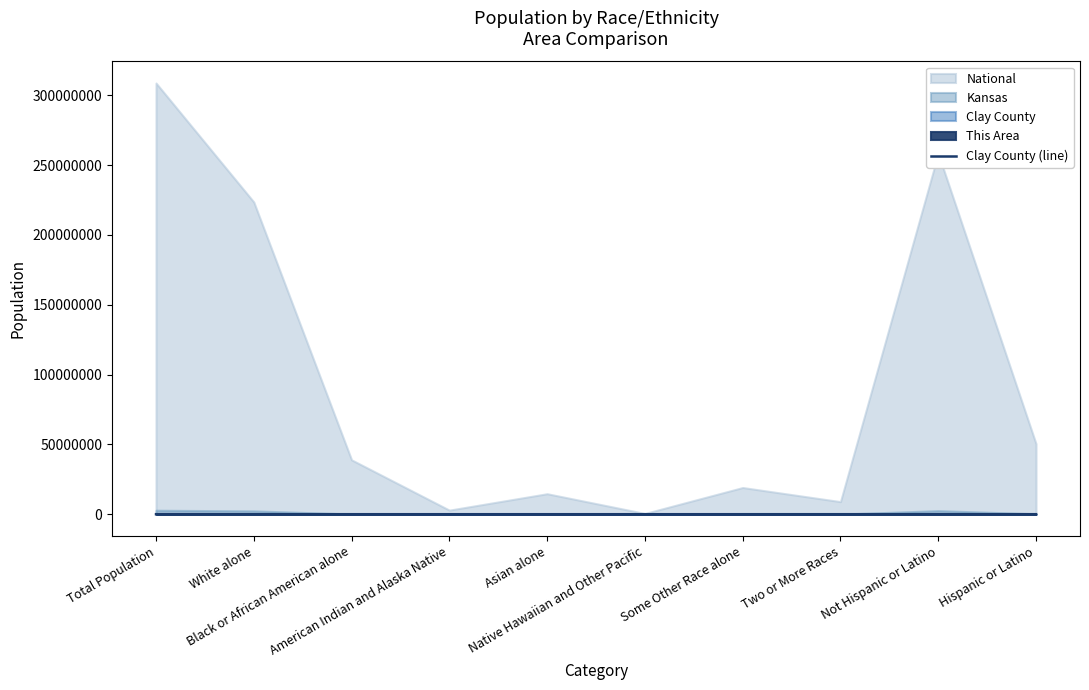

What is the difference between the second highest and second lowest values?

8347